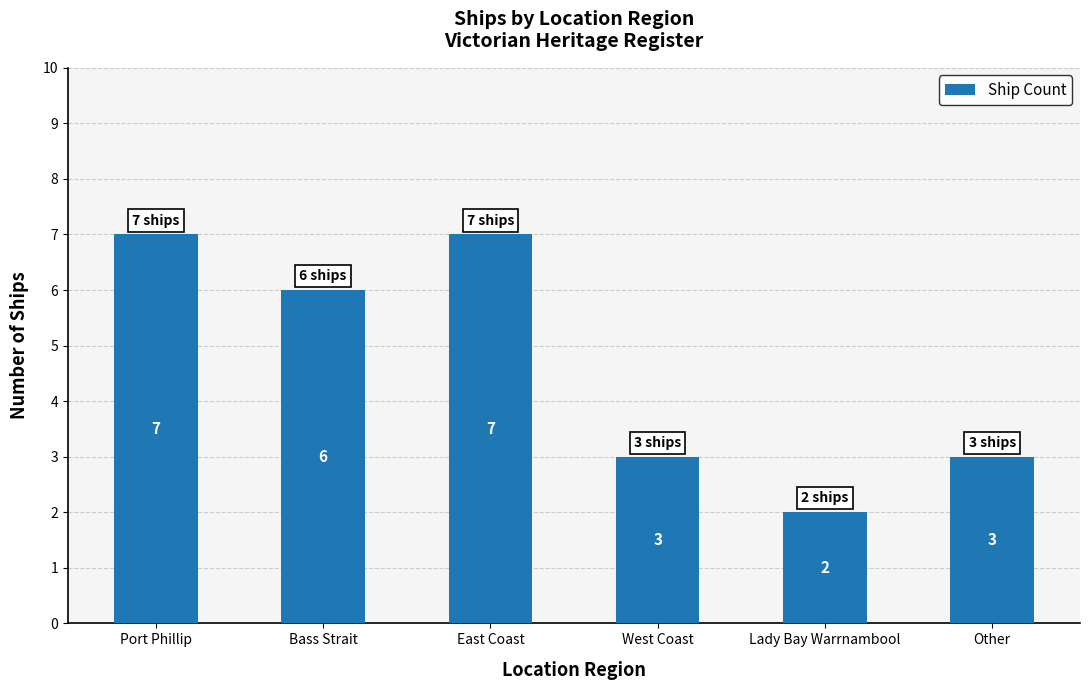

Reading left to right, what are all the values shown in this chart?

7	6	7	3	2	3